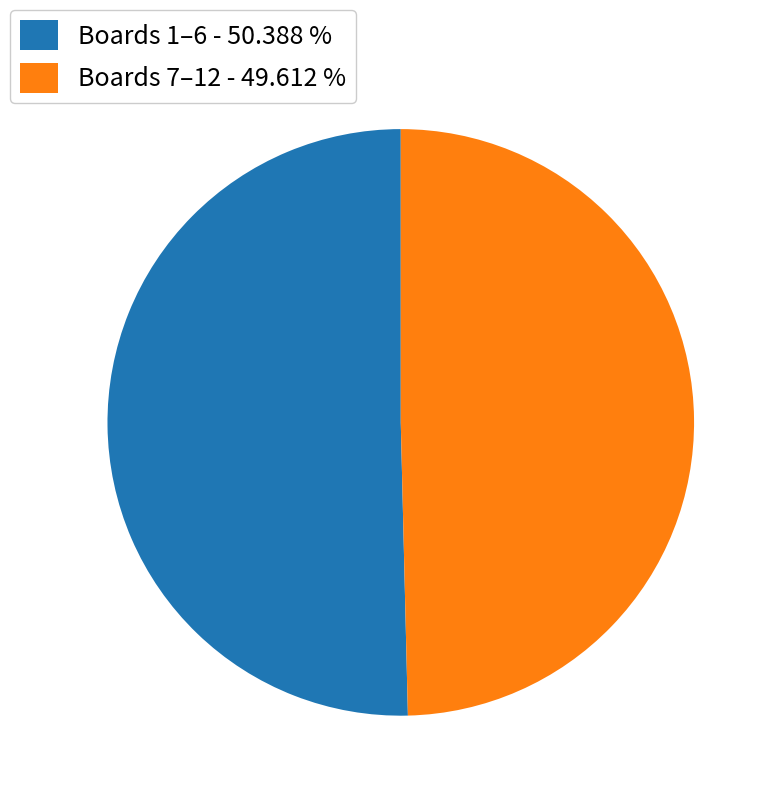

How many slices are in this pie chart?

2